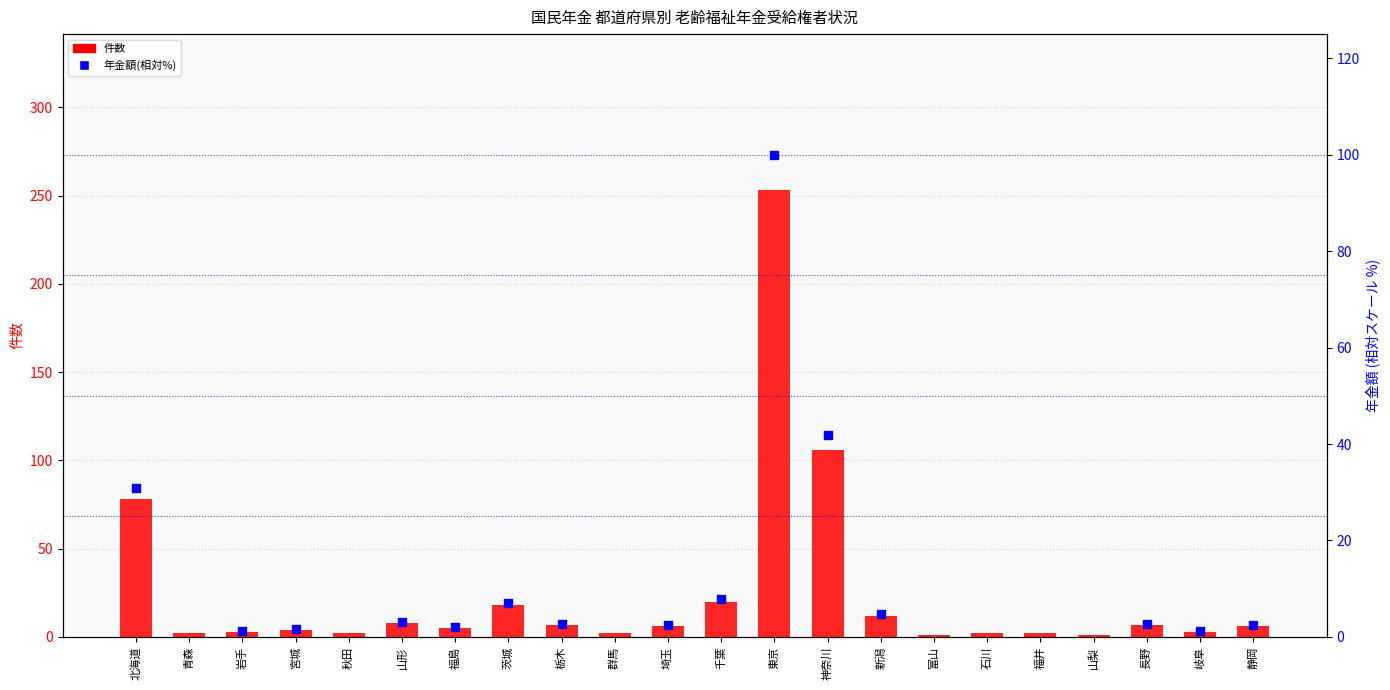

What is the ratio of the value at 宮城 to the value at 埼玉?

0.7